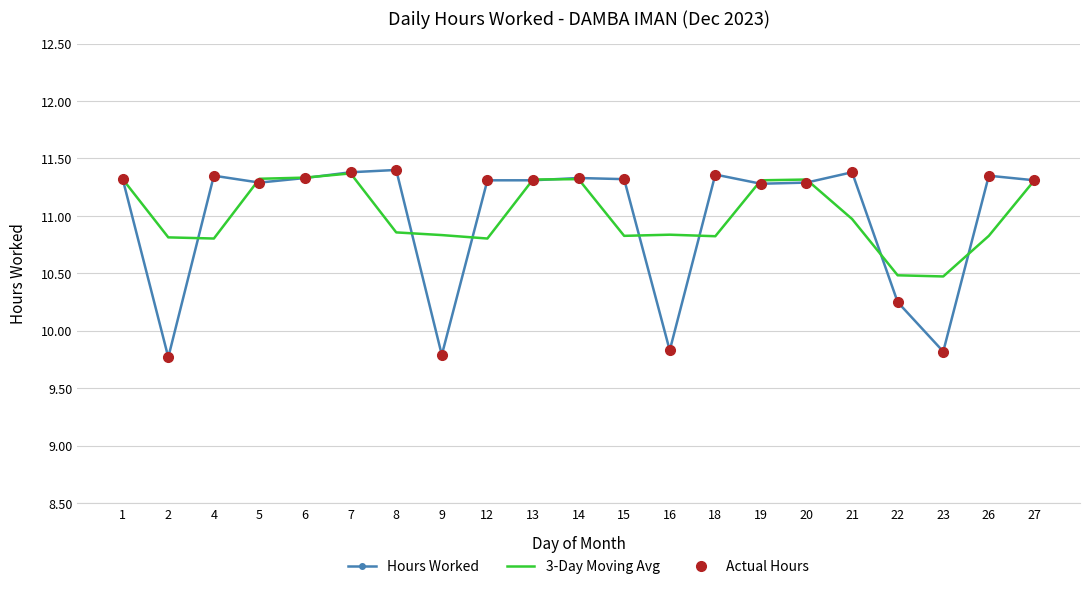

Read the 3-Day Moving Avg value at 21.

11.0